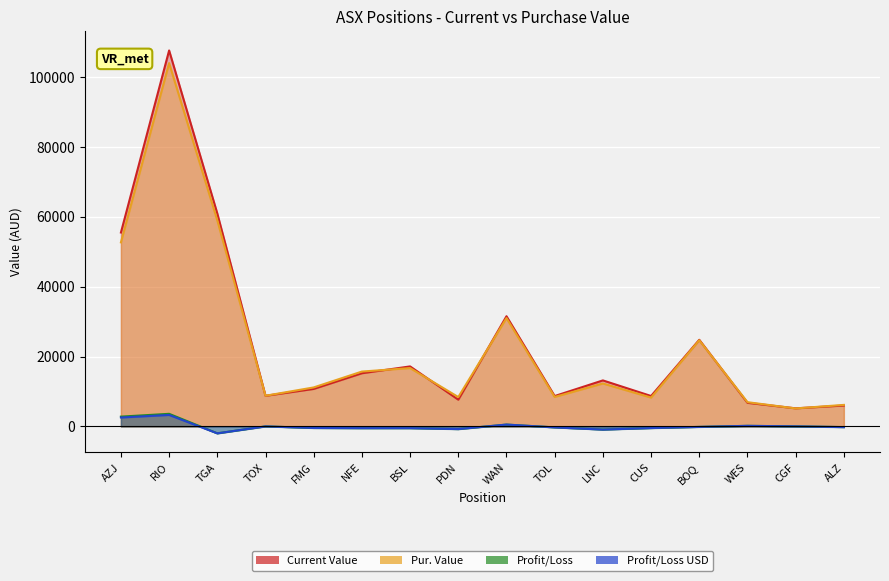

How many data points in Profit/Loss are less than -180?

8